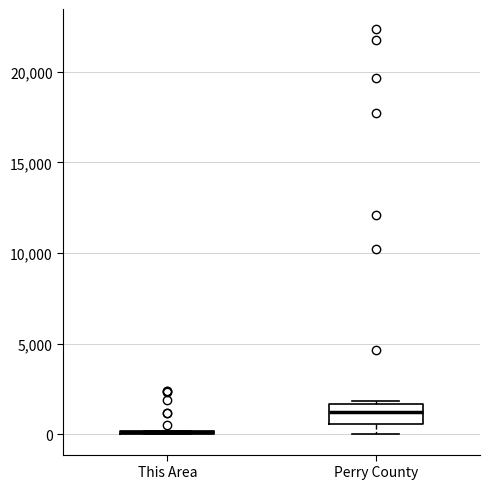

Reading left to right, read every box against the y-axis: the position of its median line, the range the box covers, and the ends of its whiskers. The values are not printed on the chart, so give them approximately, as read against the axis.

This Area: box collapsed to a line at 0, whiskers 0 to 0
Perry County: median 1000, box 500 to 1500, whiskers 0 to 2000